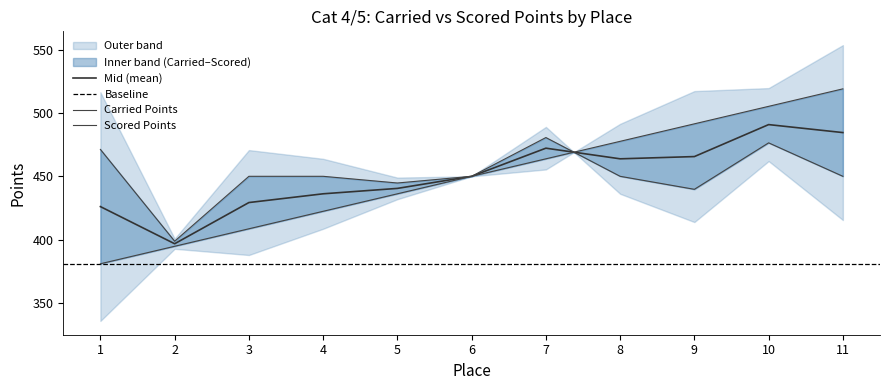

Which series ends up on top after the final intersection of Carried Points and Scored Points?

Scored Points